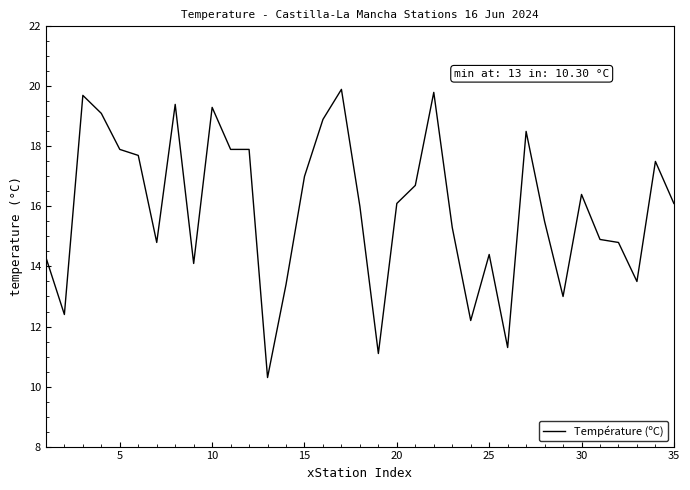

What is the minimum value shown in the chart?

10.3